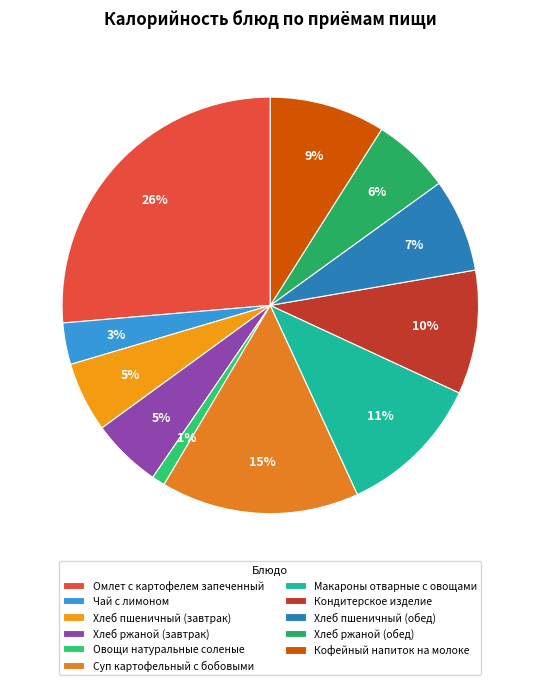

True or false: Кондитерское изделие accounts for 10% of the total.

True